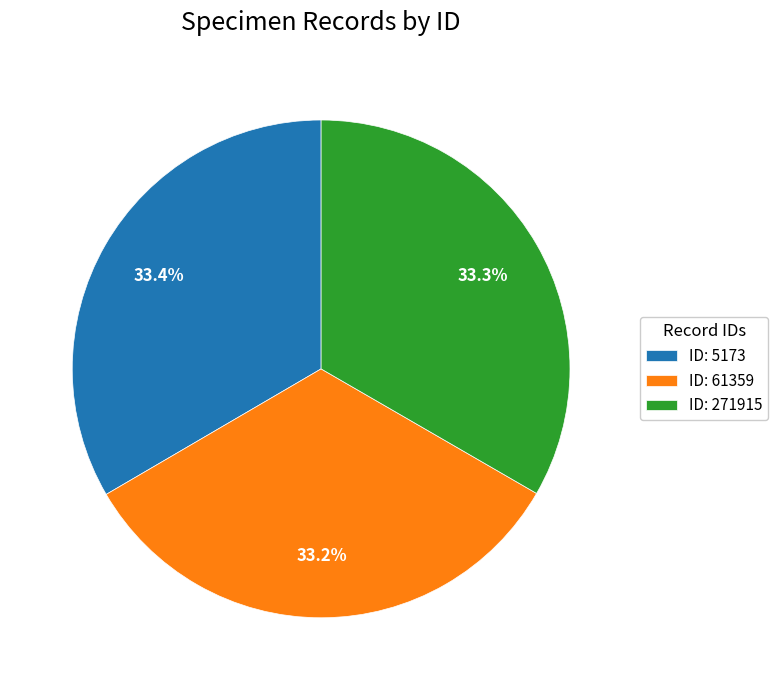

To the nearest percent, what is the average slice percentage?

33%